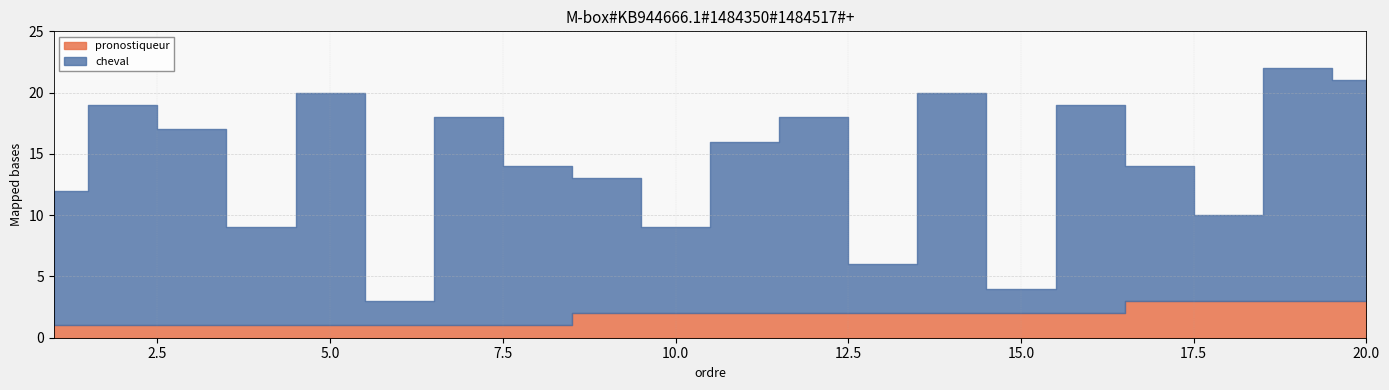

What is the minimum value for pronostiqueur?

1